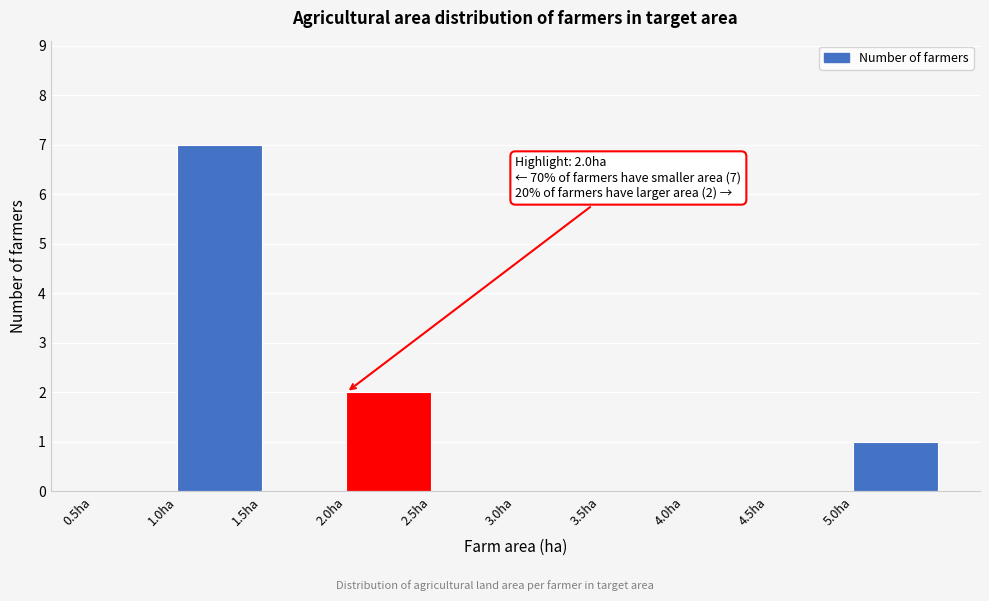

Which range on the x-axis has the tallest bar?

1.0 to 1.5